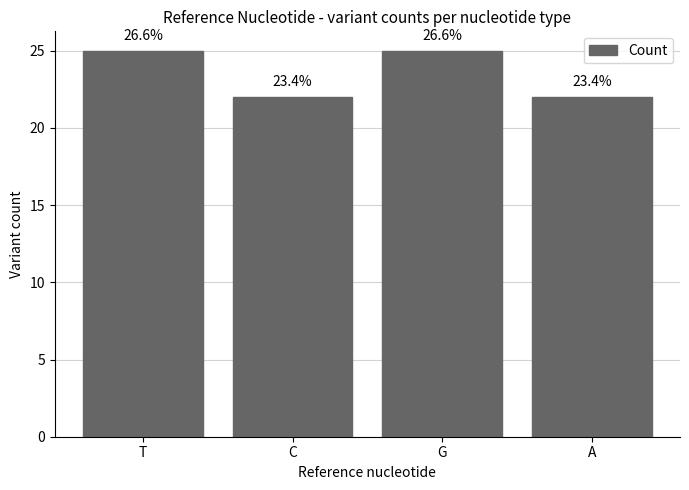

What is the sum of all values?

94